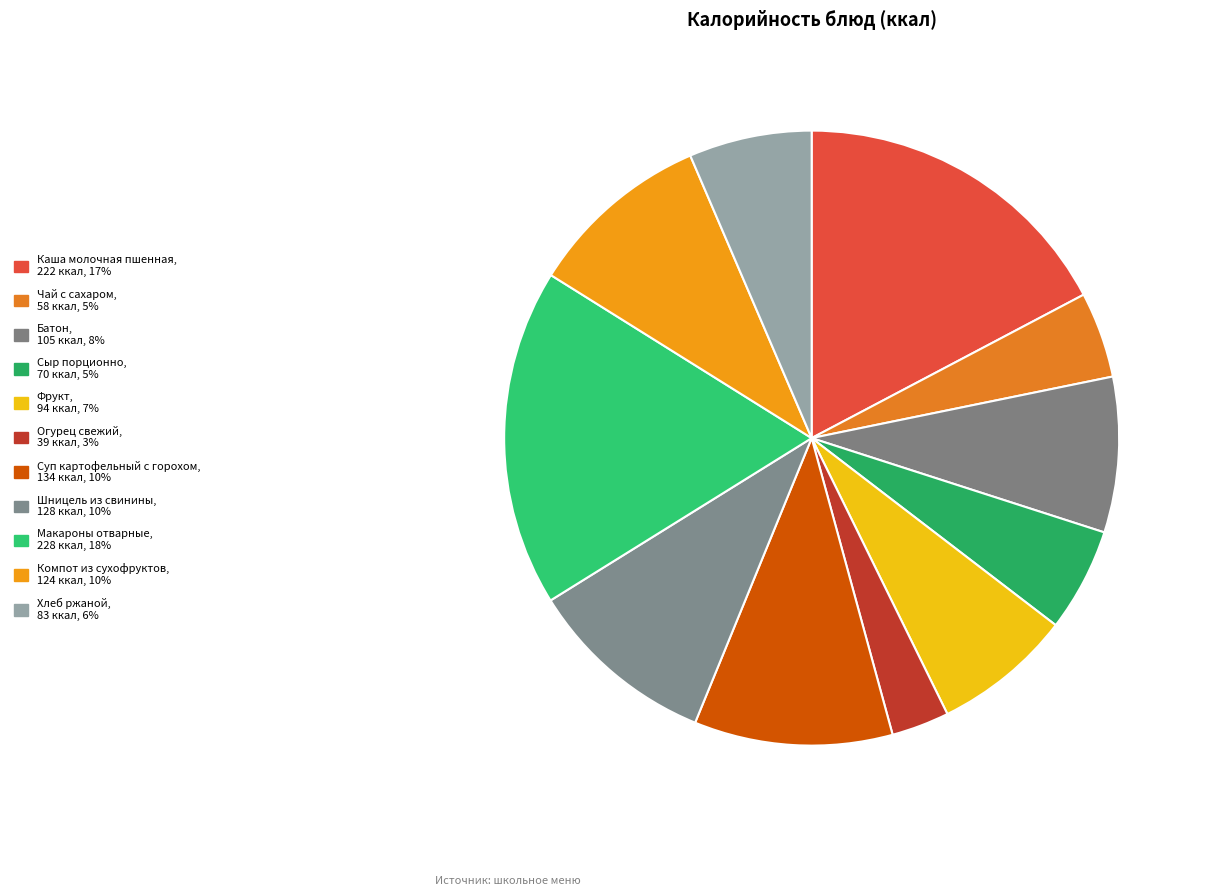

What percentage is the Чай с сахаром slice, to the nearest percent?

5%